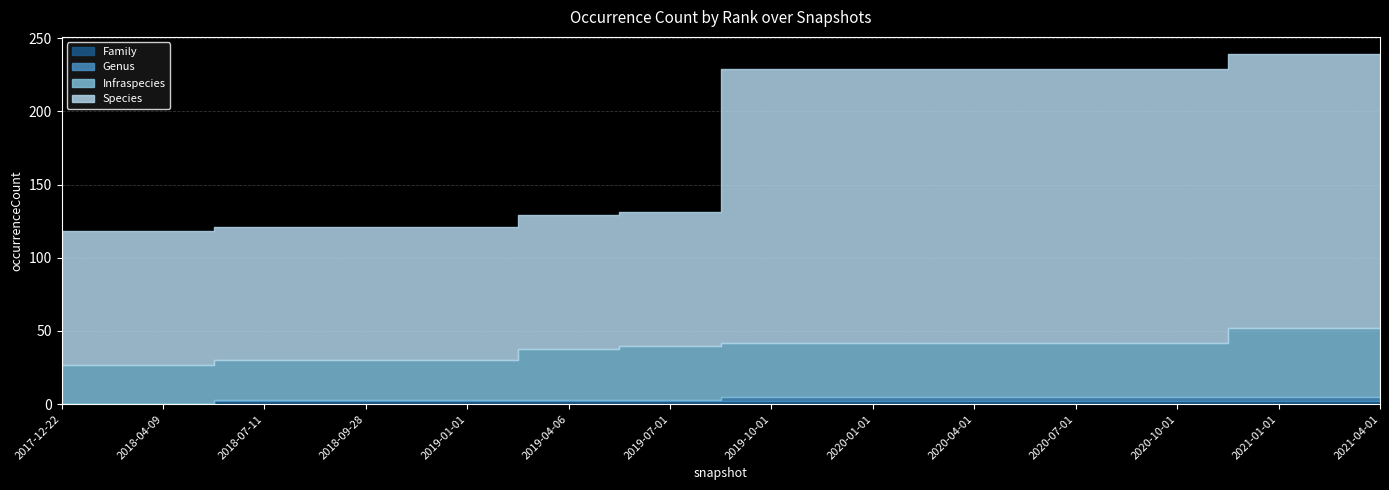

Which series has the largest total across all categories?

Species